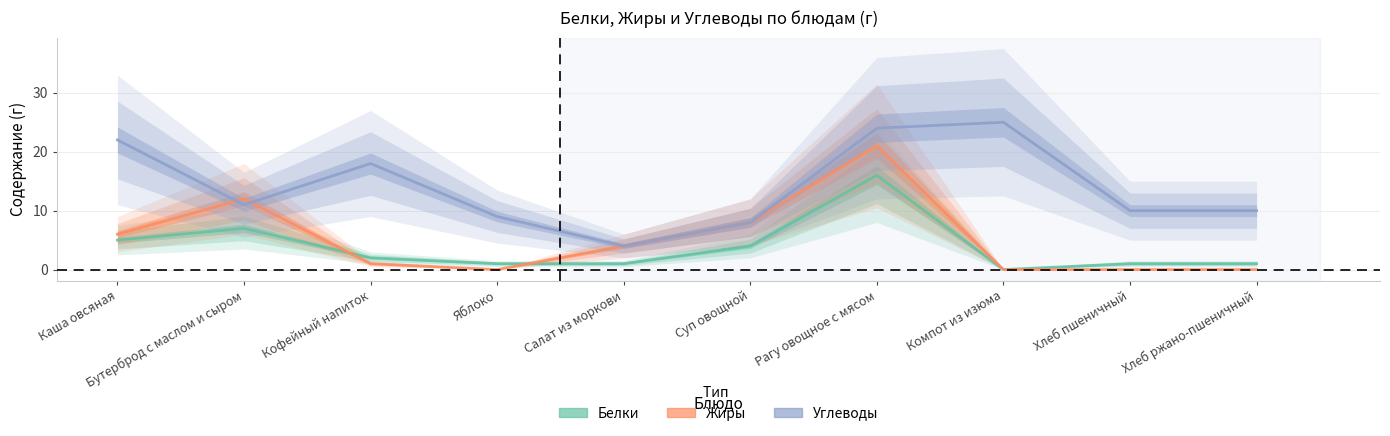

How many values in the Жиры series are below 4?

5